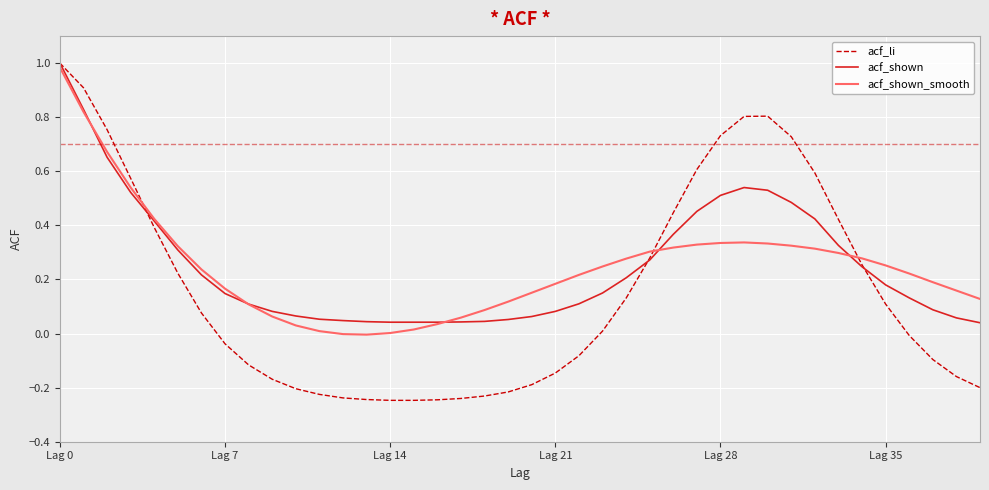

What is the difference between the maximum and minimum values in the acf_li series?

1.2